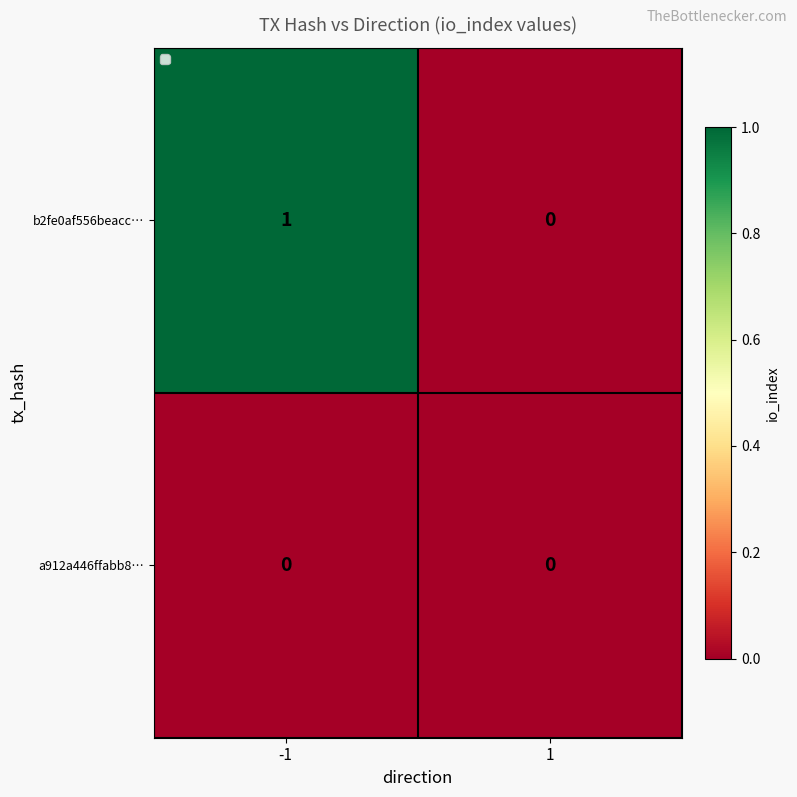

Between -1 and 1, which series saw the biggest shift?

b2fe0af556beacc…